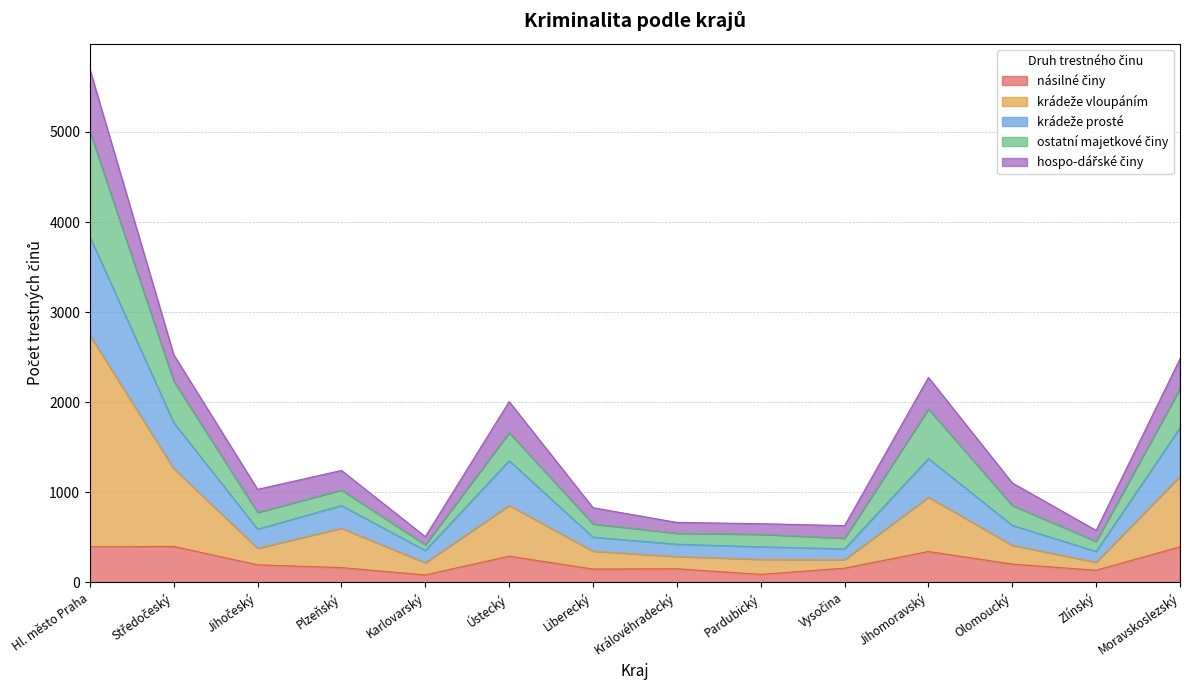

True or false: krádeže prosté and násilné činy cross at least once.

False